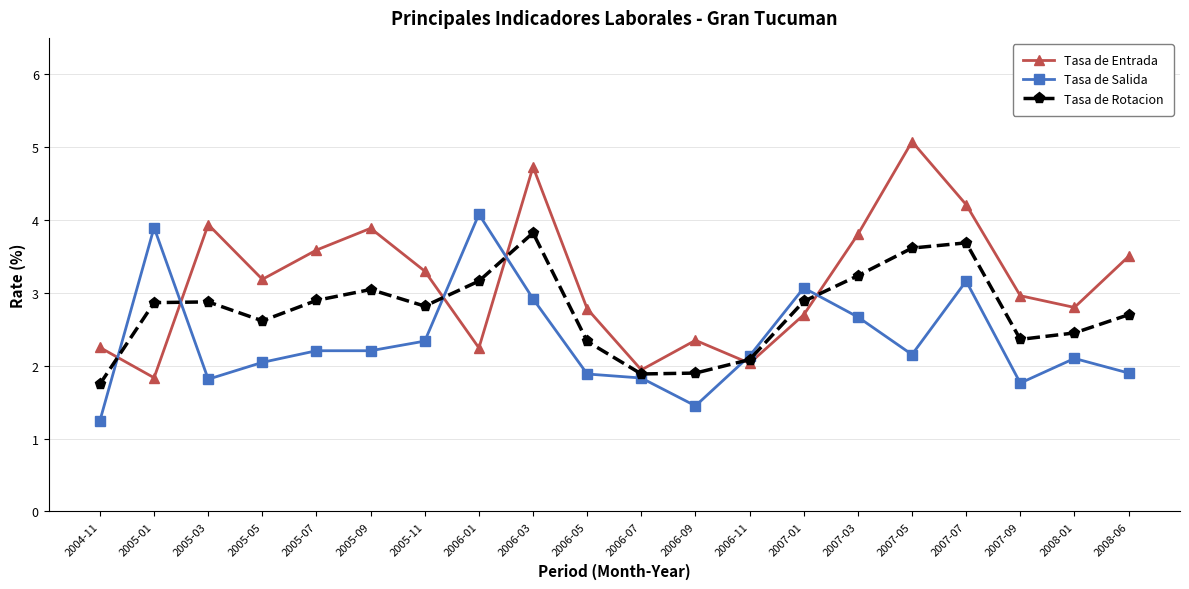

What position from the right is 2005-01?

19